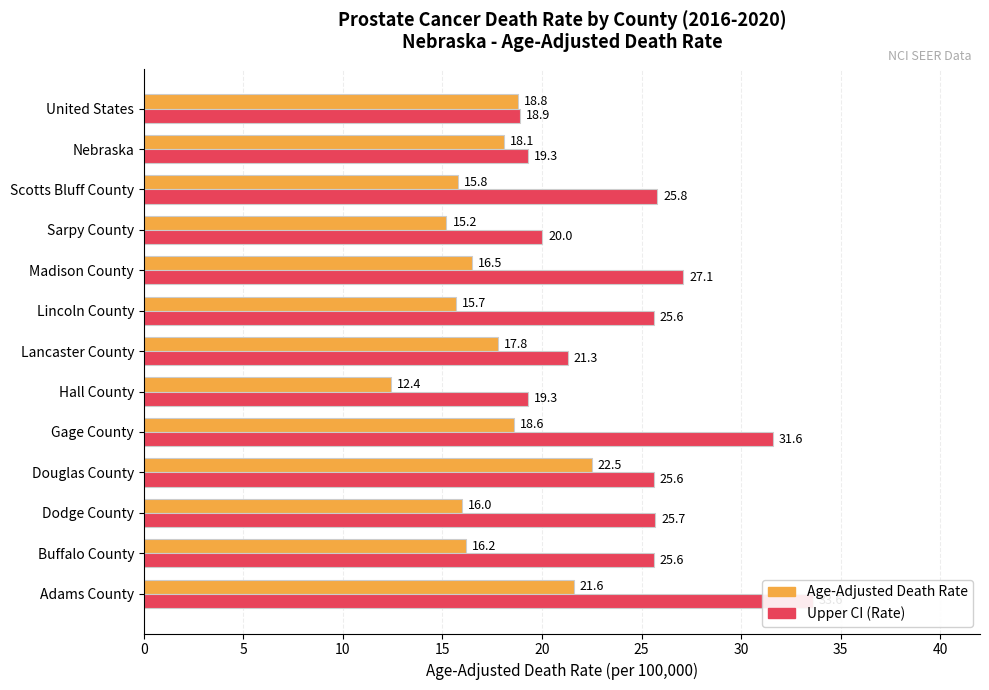

Reading right to left, what are all the values shown in this chart?

Age-Adjusted Death Rate: 18.8	18.1	15.8	15.2	16.5	15.7	17.8	12.4	18.6	22.5	16.0	16.2	21.6
Upper CI (Rate): 18.9	19.3	25.8	20.0	27.1	25.6	21.3	19.3	31.6	25.6	25.7	25.6	33.6